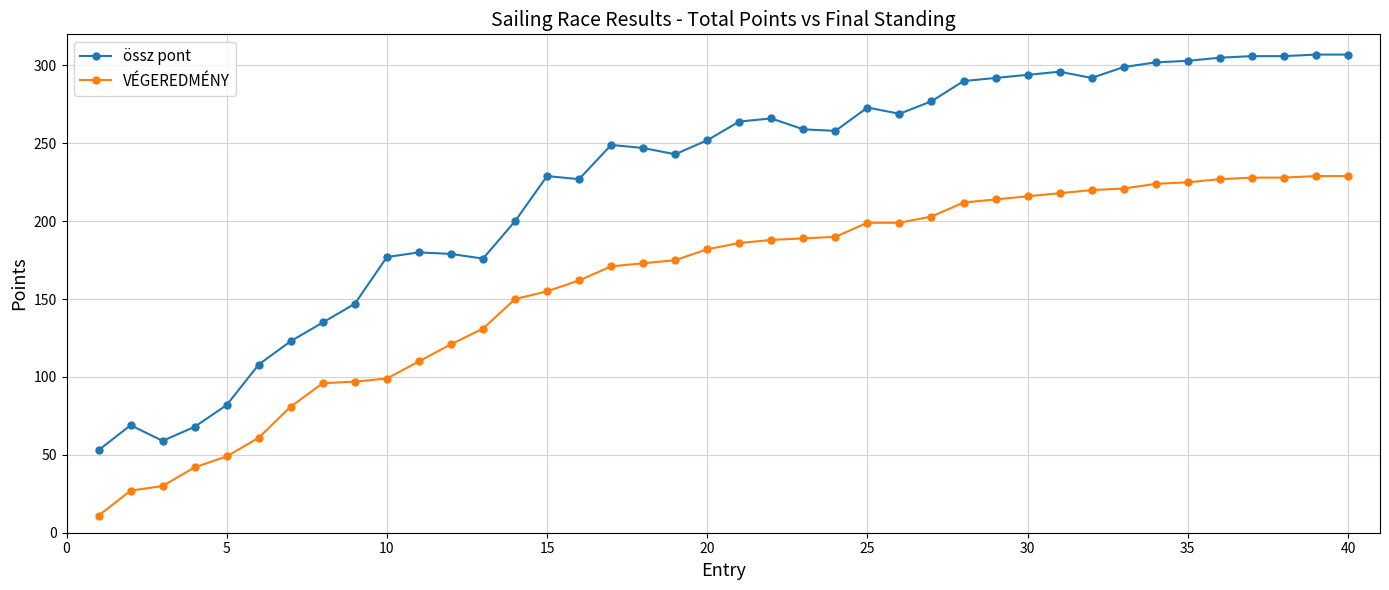

What are all the series names shown in the legend?

össz pont, VÉGEREDMÉNY